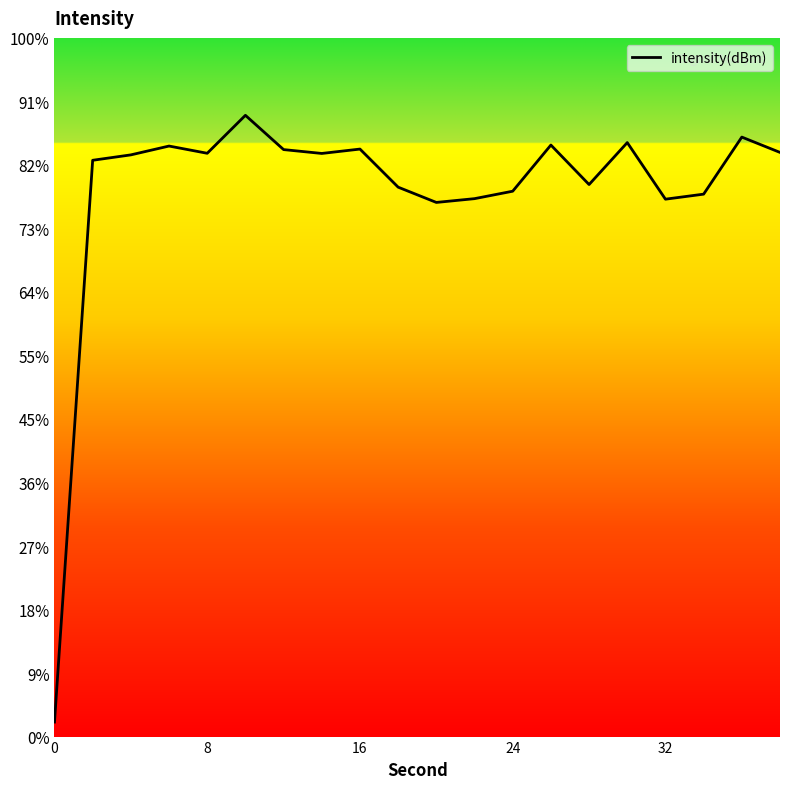

Does the chart have visible grid lines?

No